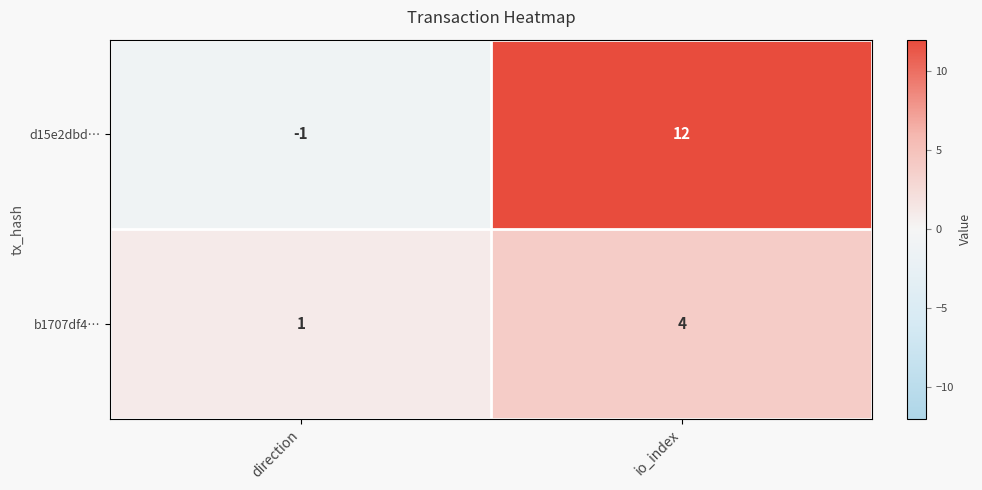

Which series changed the most between direction and io_index?

d15e2dbd…